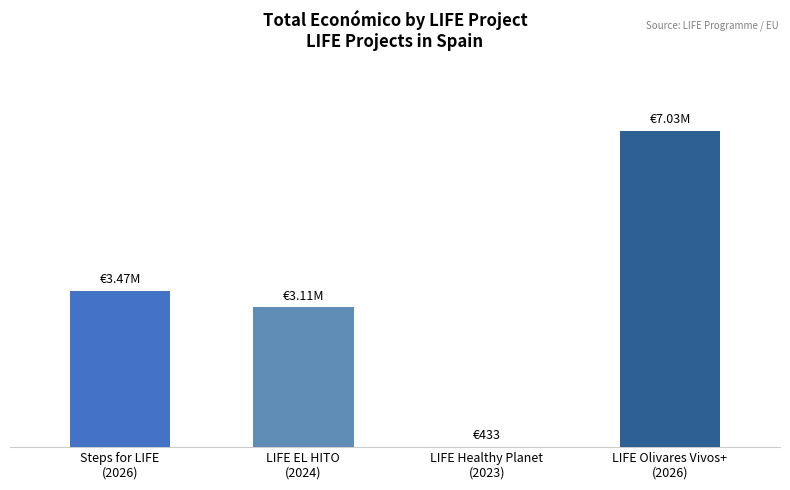

What is the minimum value shown in the chart?

433